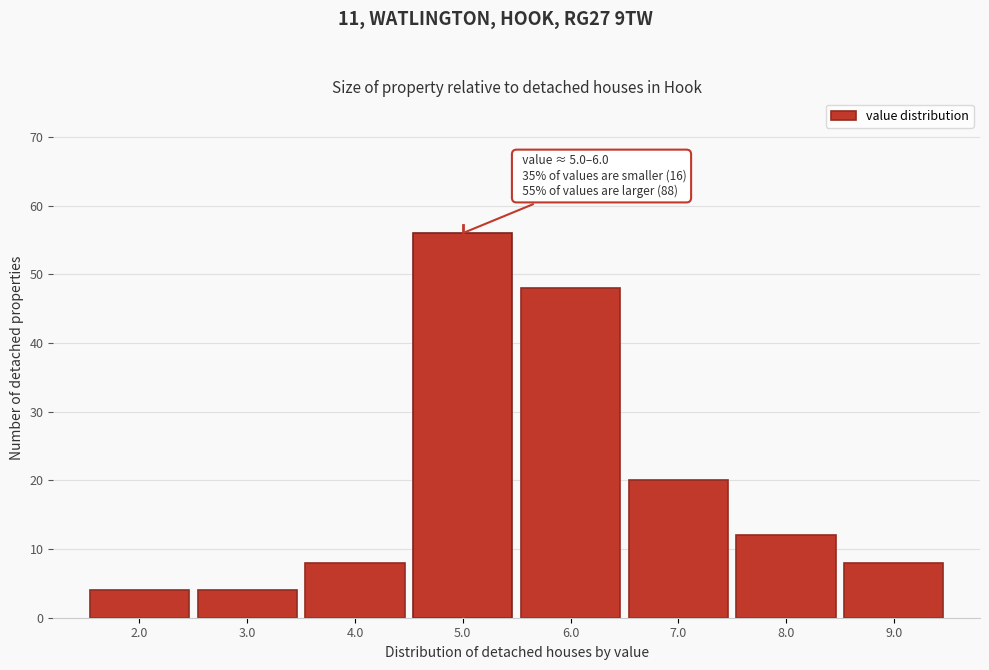

Reading left to right, list all the values displayed in this chart.

2.0=4	3.0=4	4.0=8	5.0=56	6.0=48	7.0=20	8.0=12	9.0=8